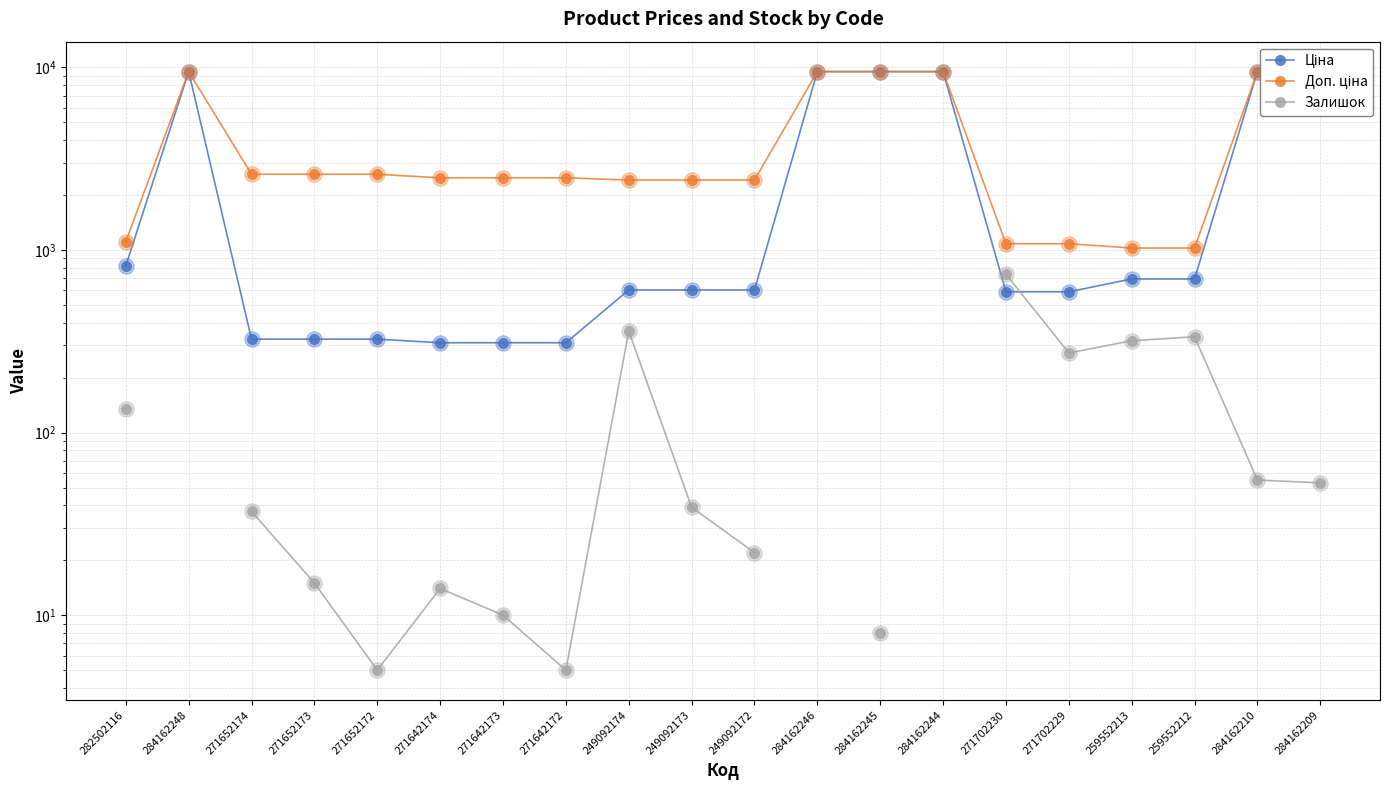

At which category is the sum across all series the highest?

284162210